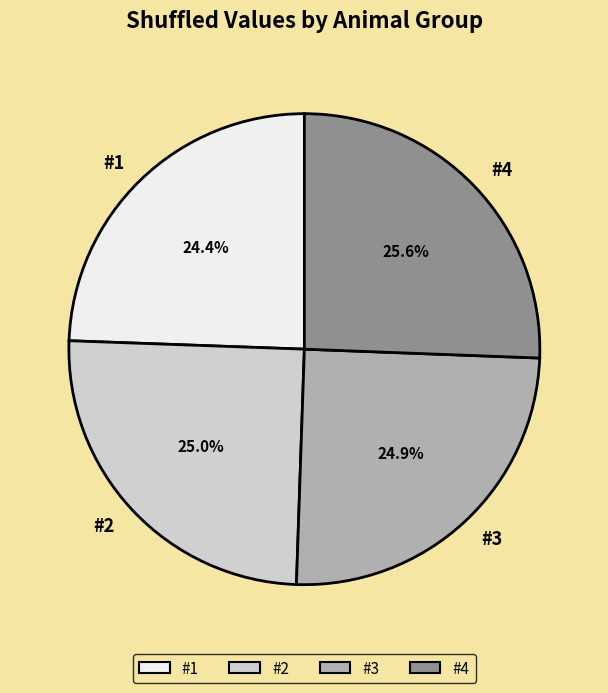

Between #3 and #4, which is larger?

#4